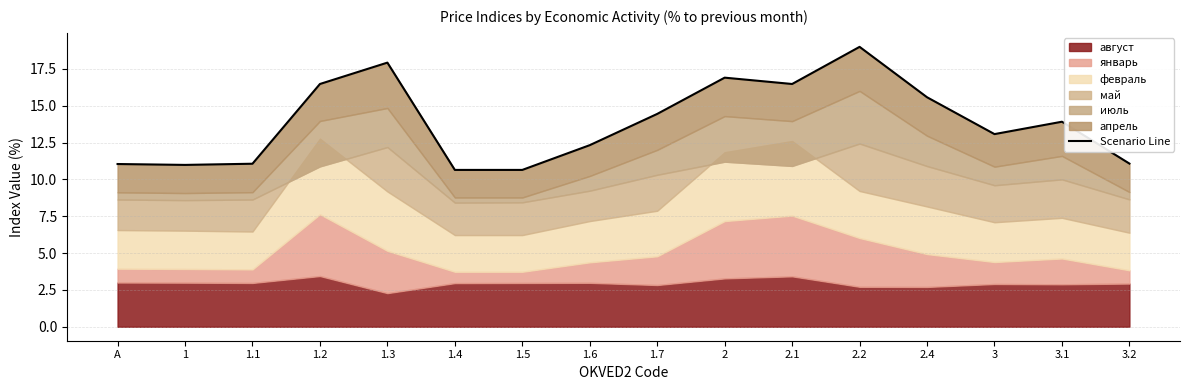

What is the label of the 8th point from the right?

1.7